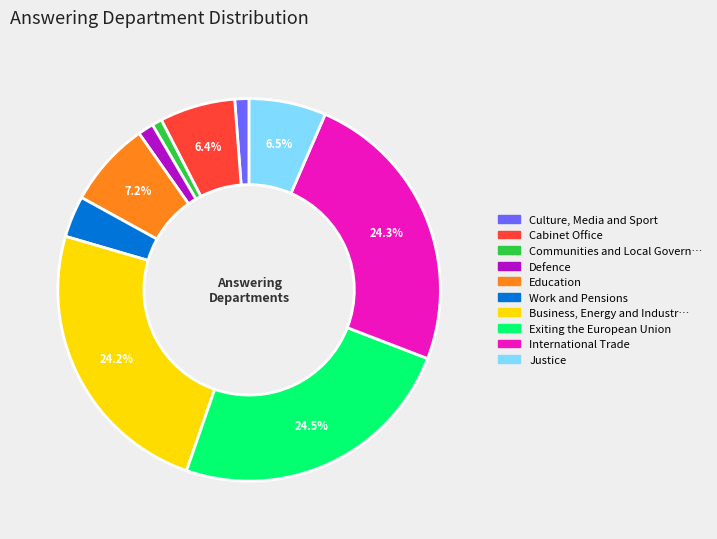

What is the largest slice in the pie chart?

Exiting the European Union